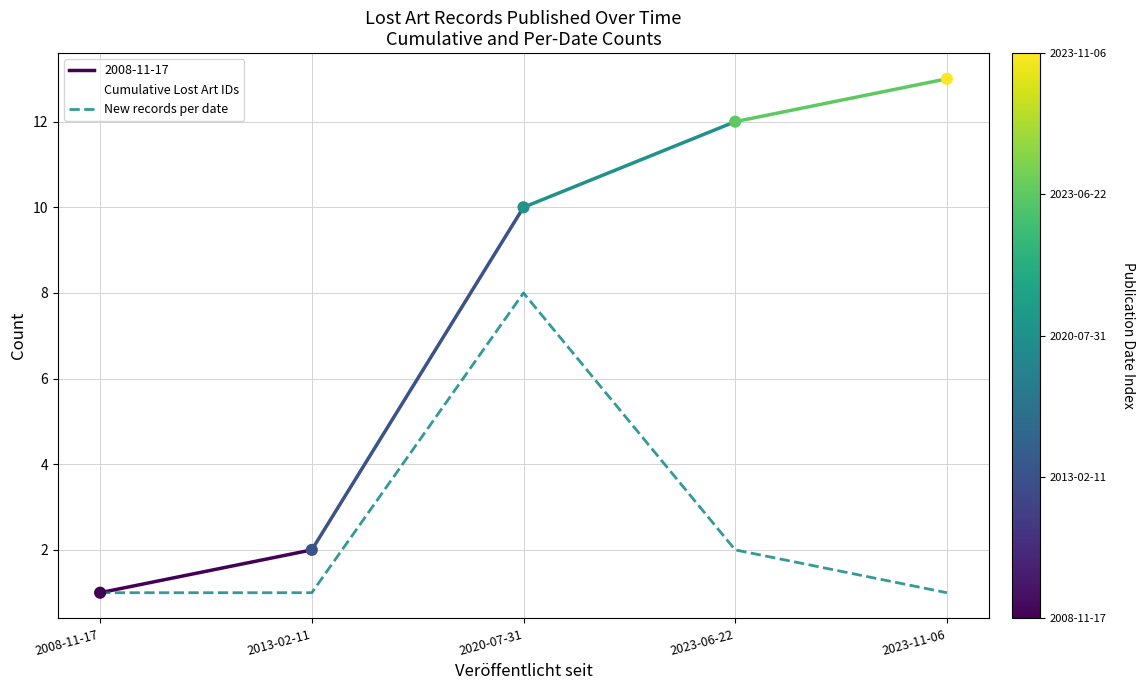

Which series contains the lowest Y value?

Cumulative Lost Art IDs